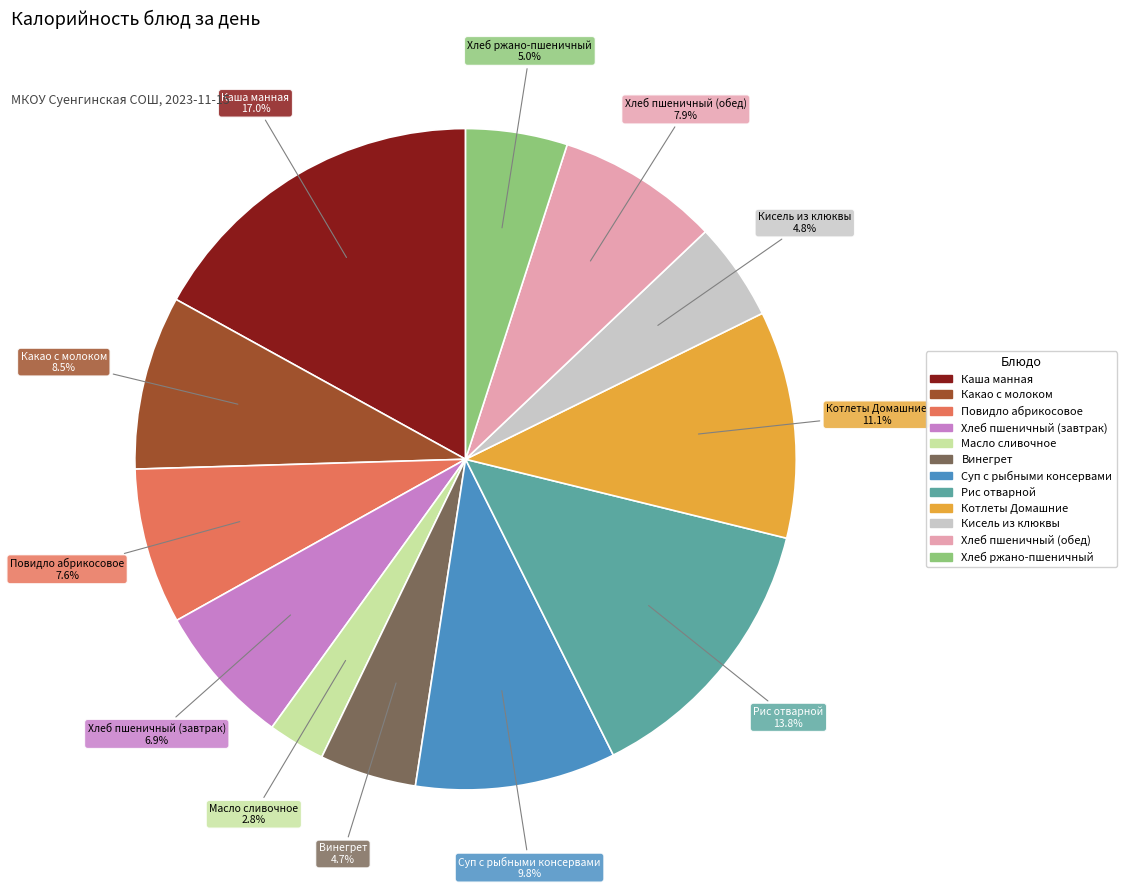

Combined, do Какао с молоком and Повидло абрикосовое account for over 50%?

No